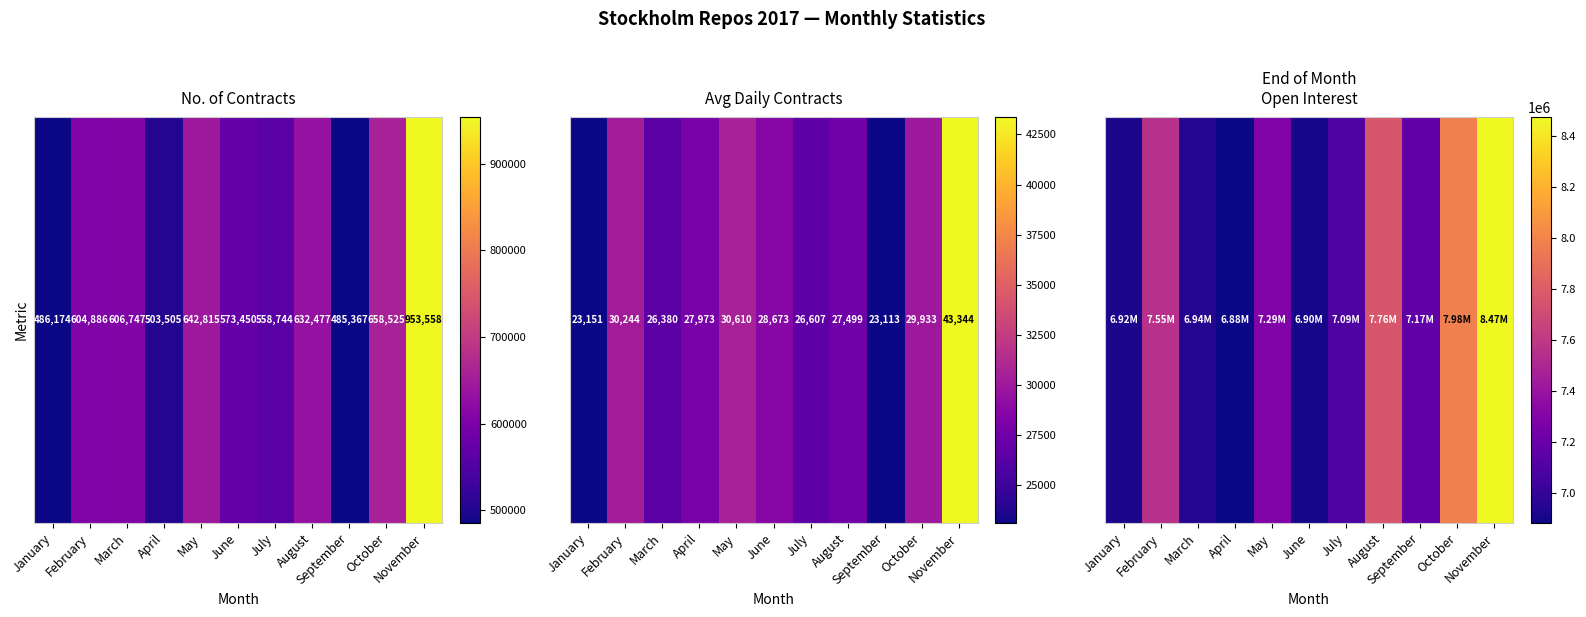

What is the change in value from June to August?

+861093